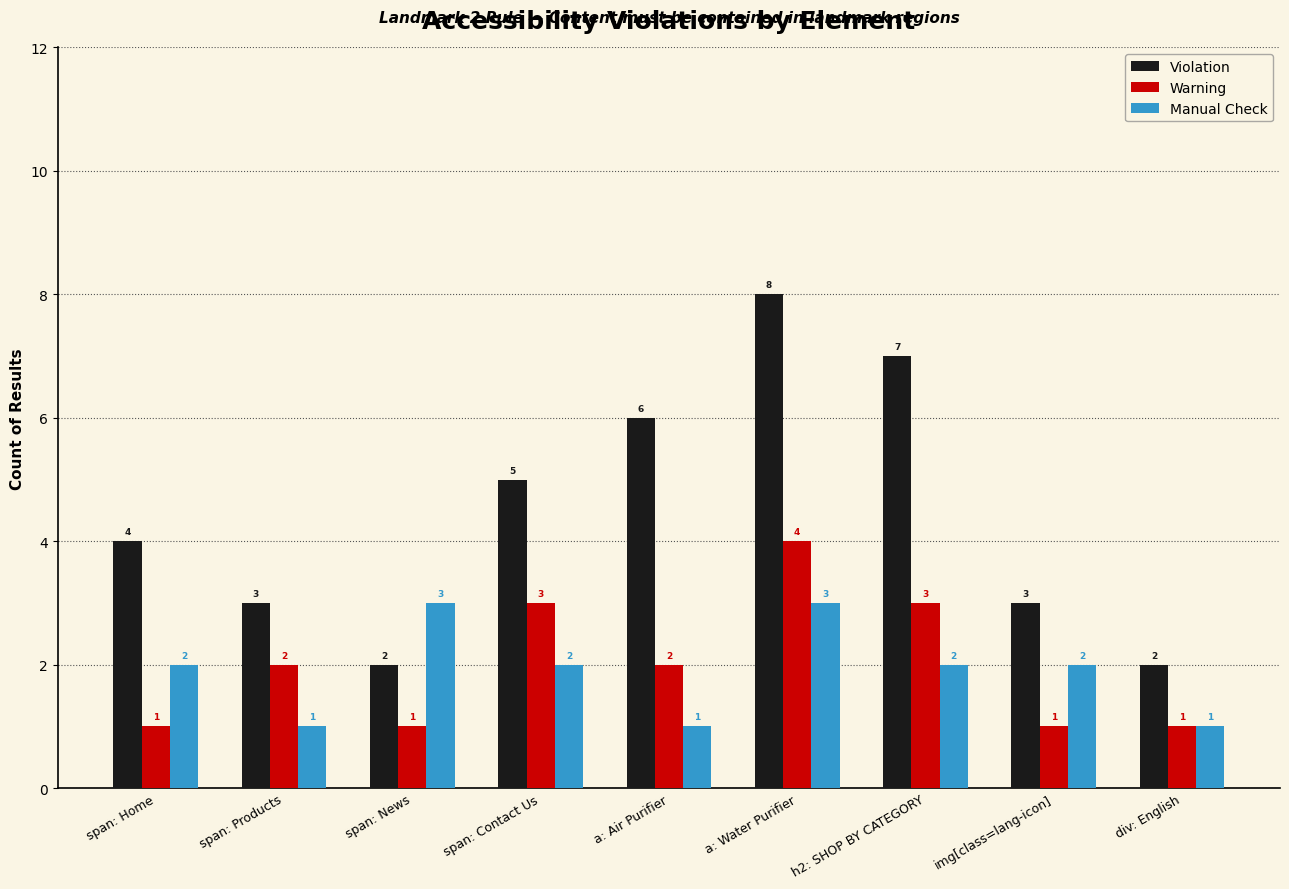

How many groups of bars are there?

9